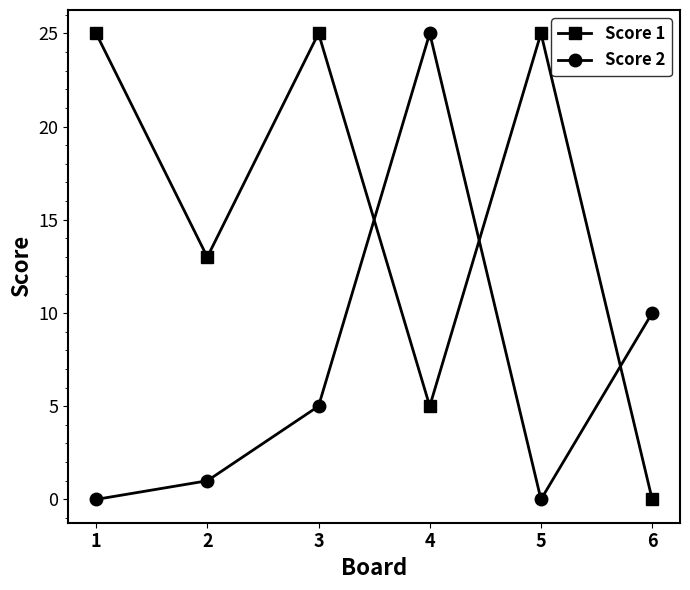

In Score 1, how many points are higher than both neighbors (excluding endpoints)?

2